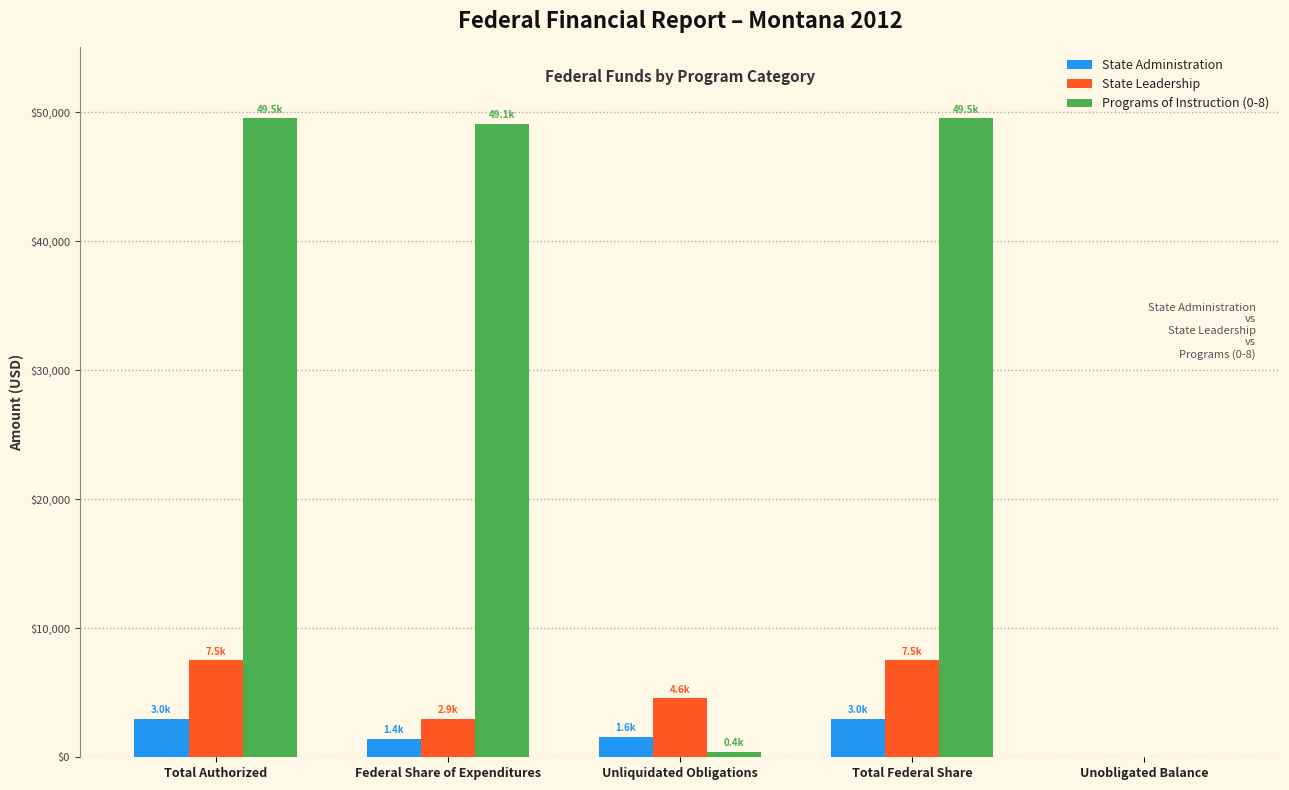

How many categories are shown in the chart?

5